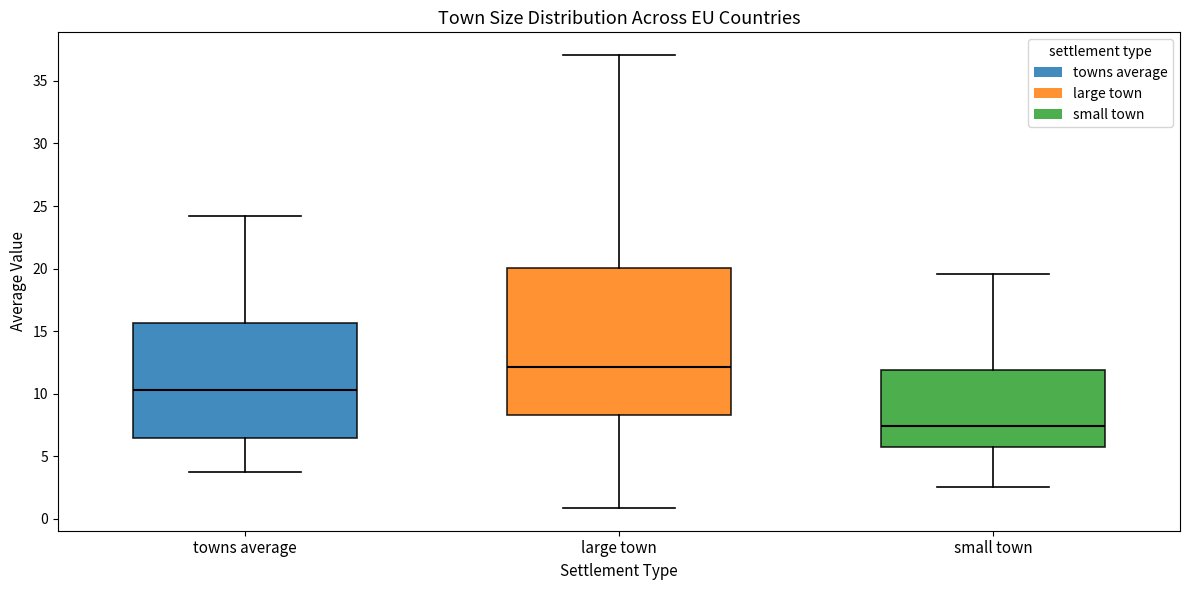

Reading left to right, read every box against the y-axis: the position of its median line, the range the box covers, and the ends of its whiskers. The values are not printed on the chart, so give them approximately, as read against the axis.

towns average: median 10.5, box 6.5 to 15.5, whiskers 4.0 to 24.0
large town: median 12.0, box 8.5 to 20.0, whiskers 1.0 to 37.0
small town: median 7.5, box 5.5 to 12.0, whiskers 2.5 to 19.5